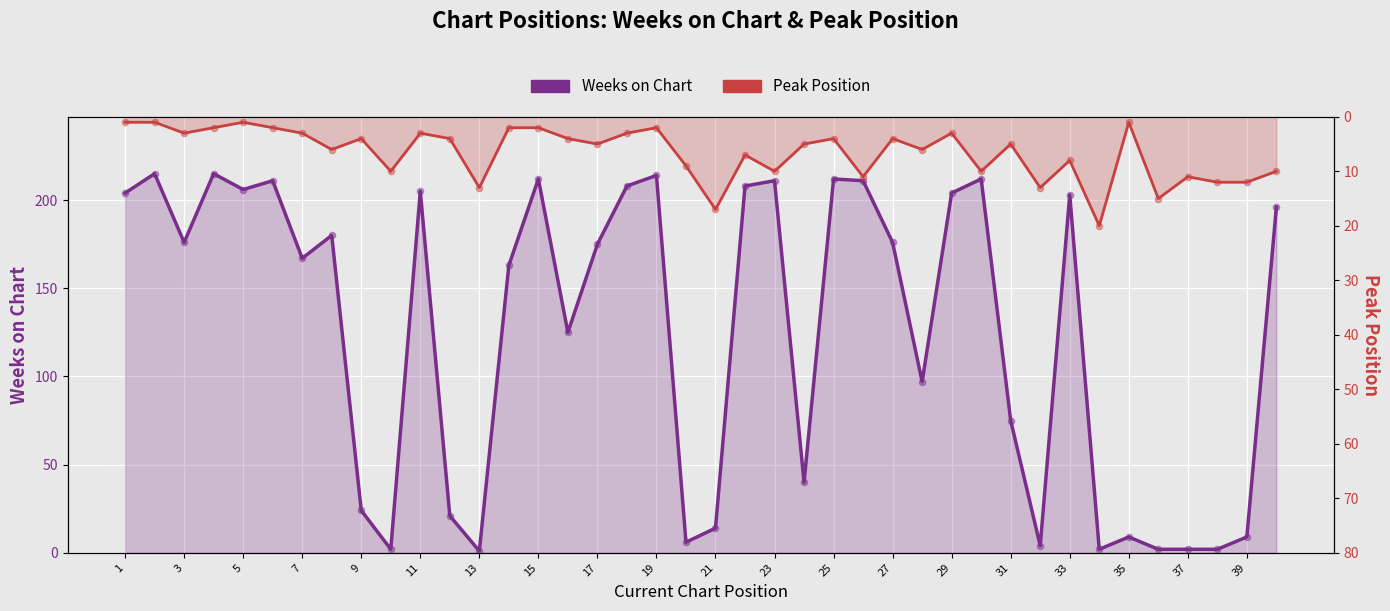

What is the total value across all series at 39?

15